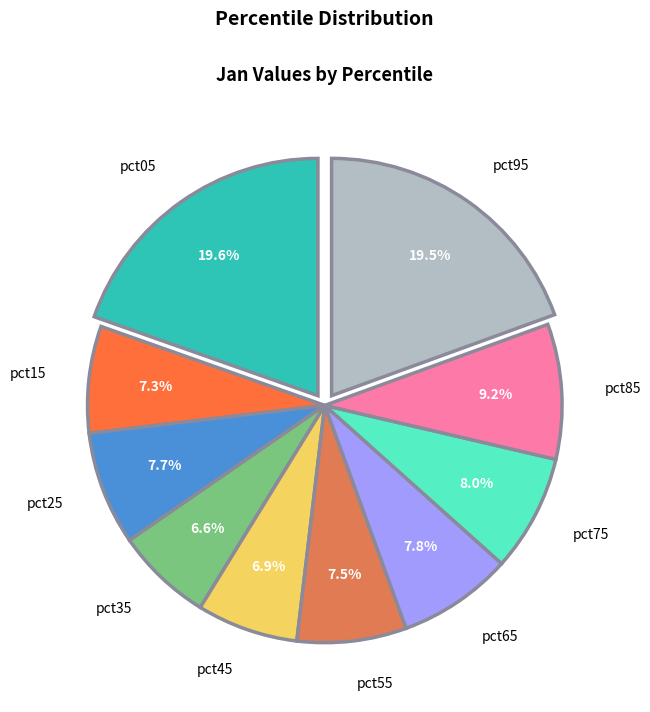

Is the sum of pct25 and pct55 greater than half?

No